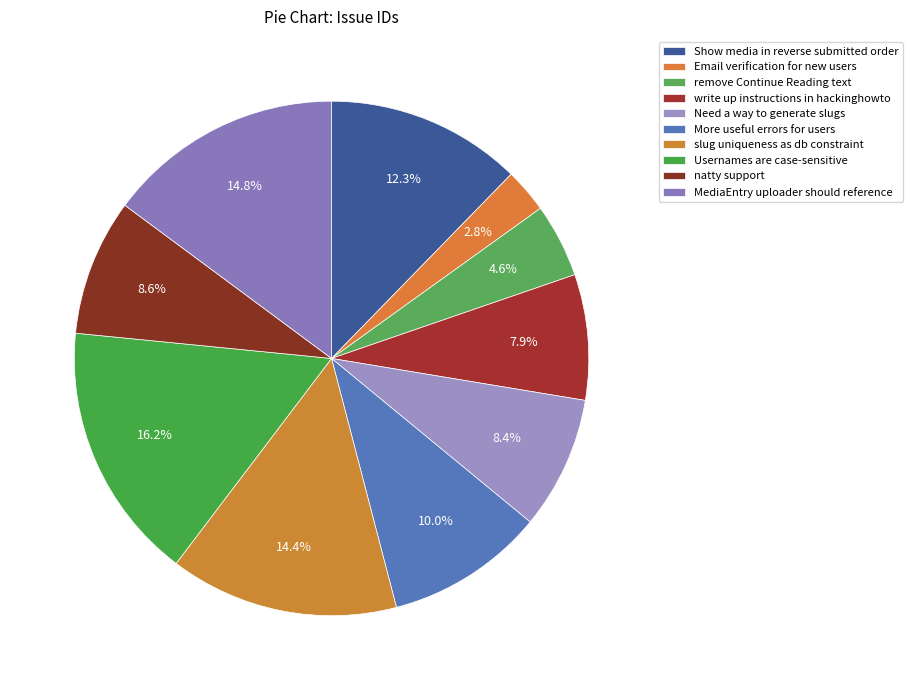

Does natty support represent more than half of the total?

No